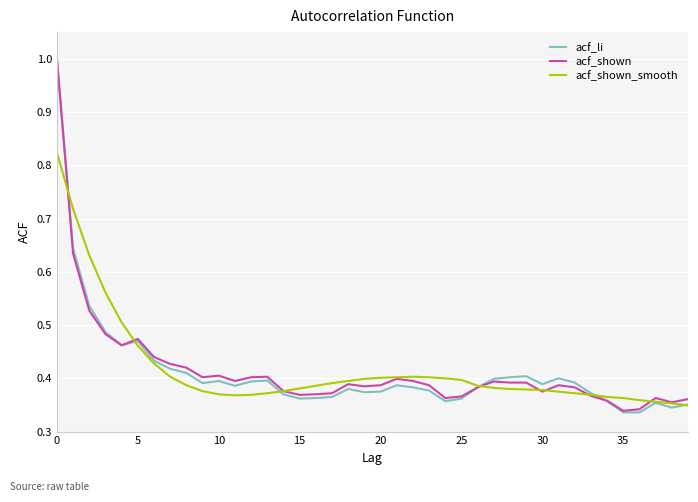

Which series has the widest spread of values?

acf_li